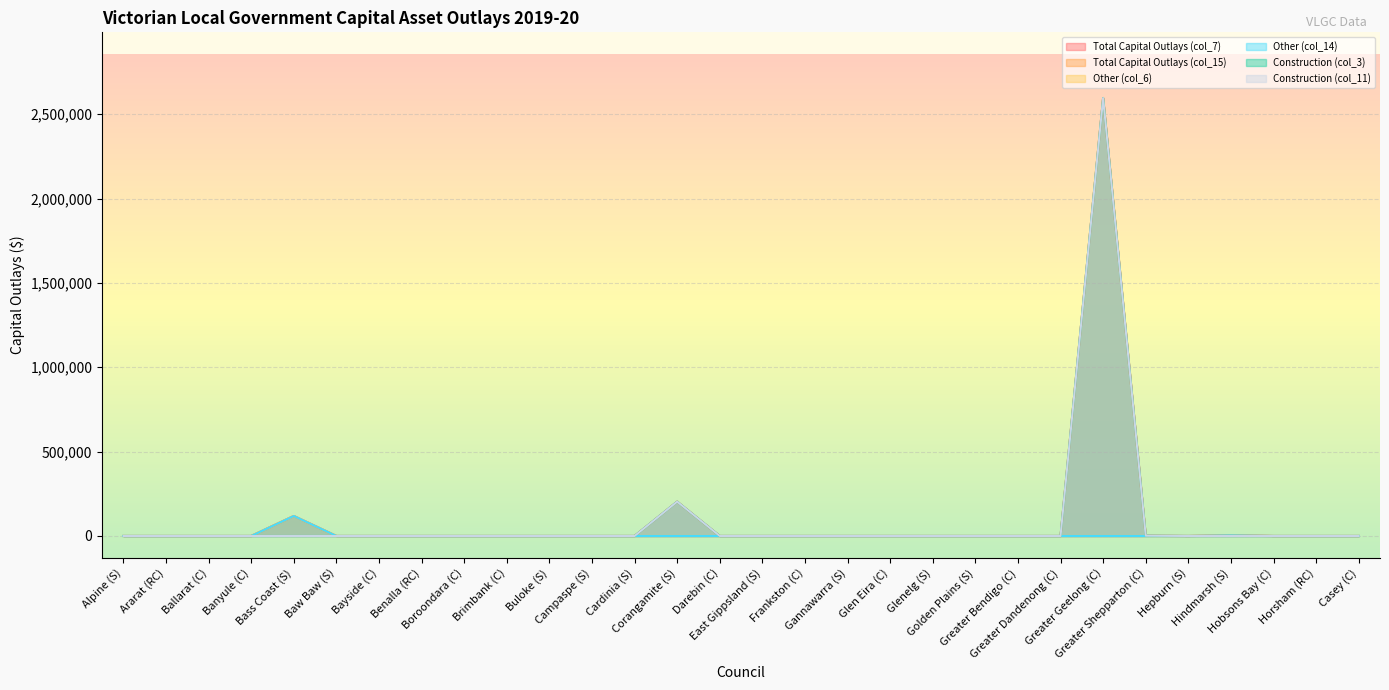

Which category has the lowest value across all series?

Alpine (S)